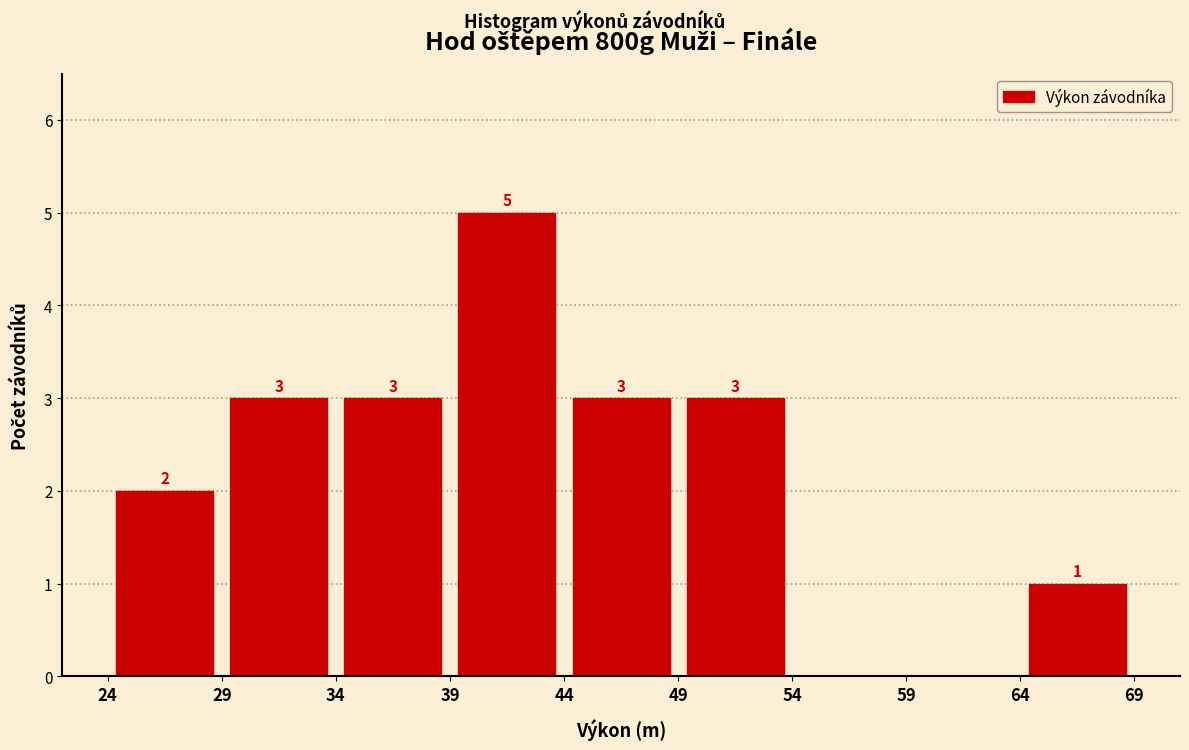

Which range on the x-axis has the tallest bar?

39 to 44